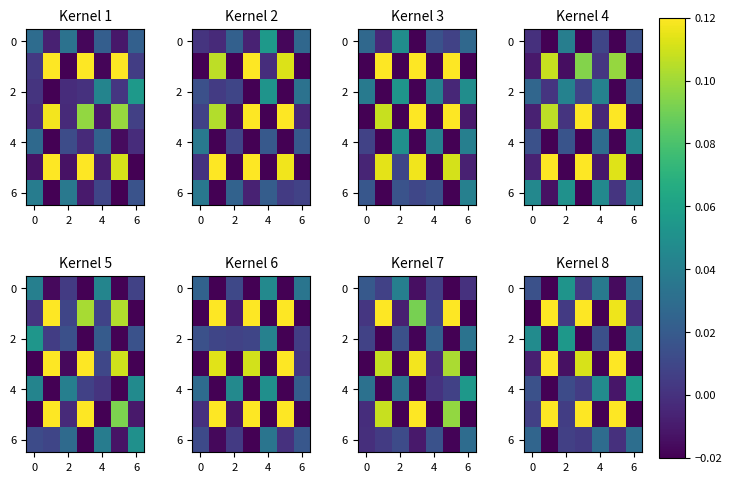

How many values in the 0 series are below 0?

2